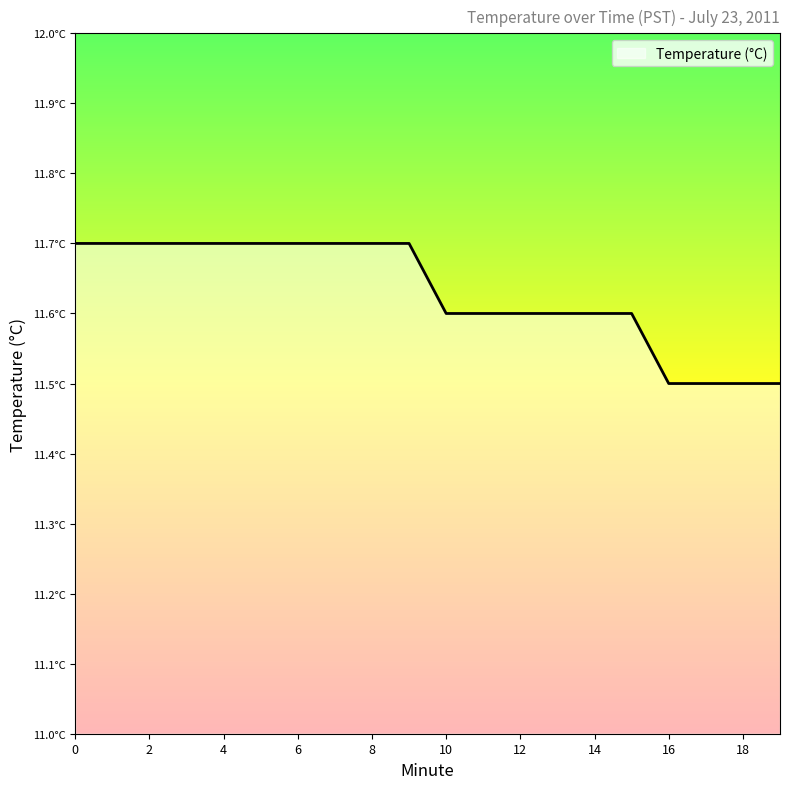

True or false: the data has more than 1 interior local peaks.

False